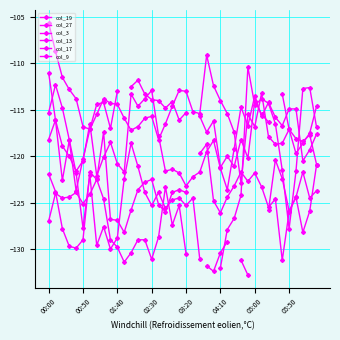

At how many categories does at least one series exceed -116?

37